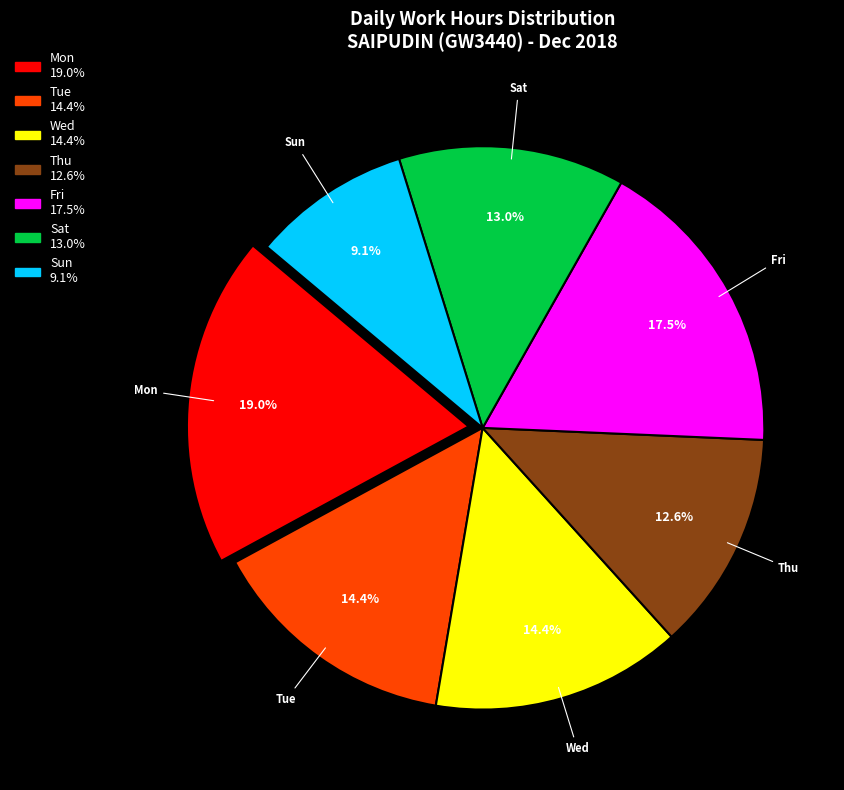

Is there a majority slice in this chart?

No